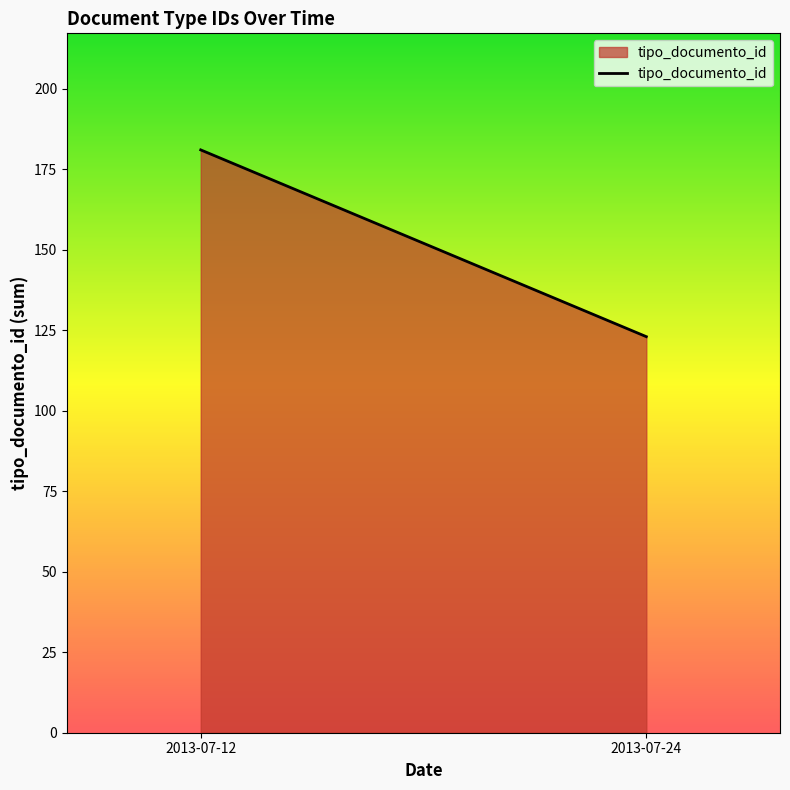

Does the chart display data point markers on the line(s)?

No